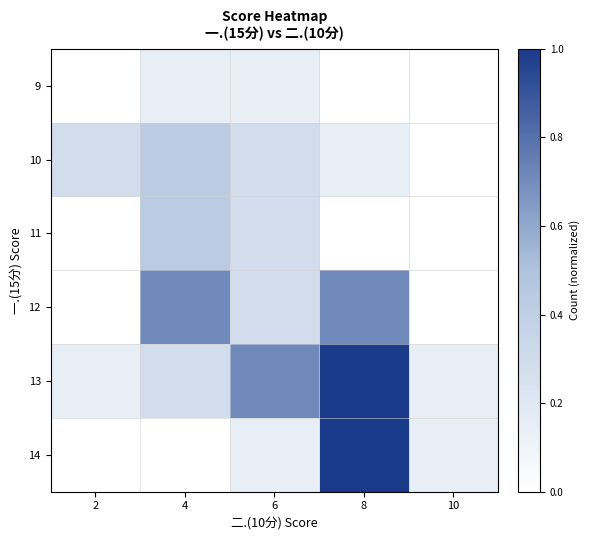

At how many categories does at least one series exceed 0?

5